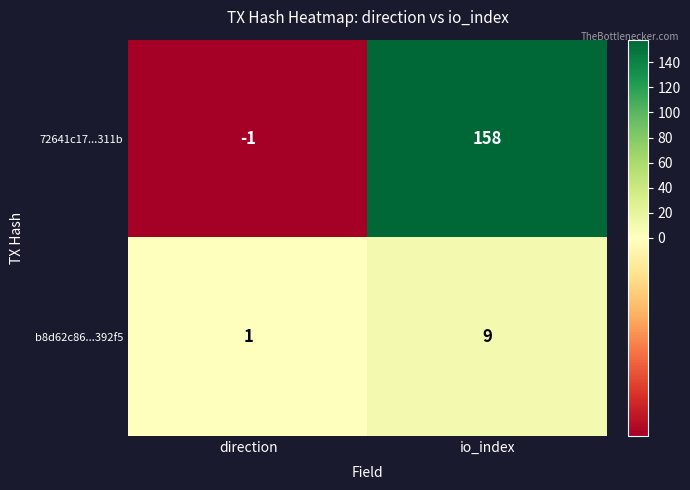

List the series in order of their peak value, lowest first.

b8d62c86...392f5, 72641c17...311b